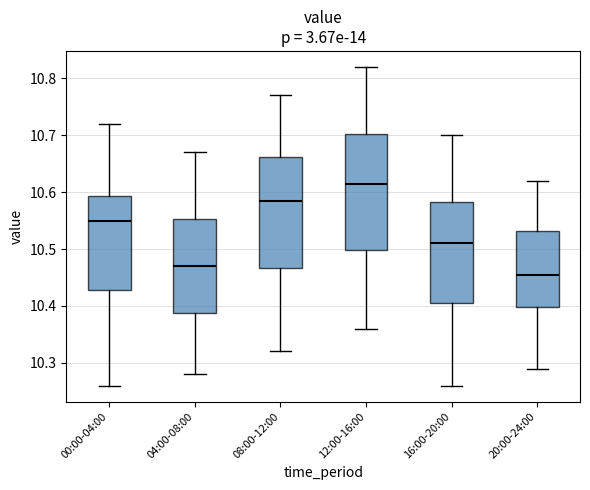

Where does the median line of the box for 12:00-16:00 sit on the y-axis? The values are not printed on the chart, so give them approximately, as read against the axis.

10.62